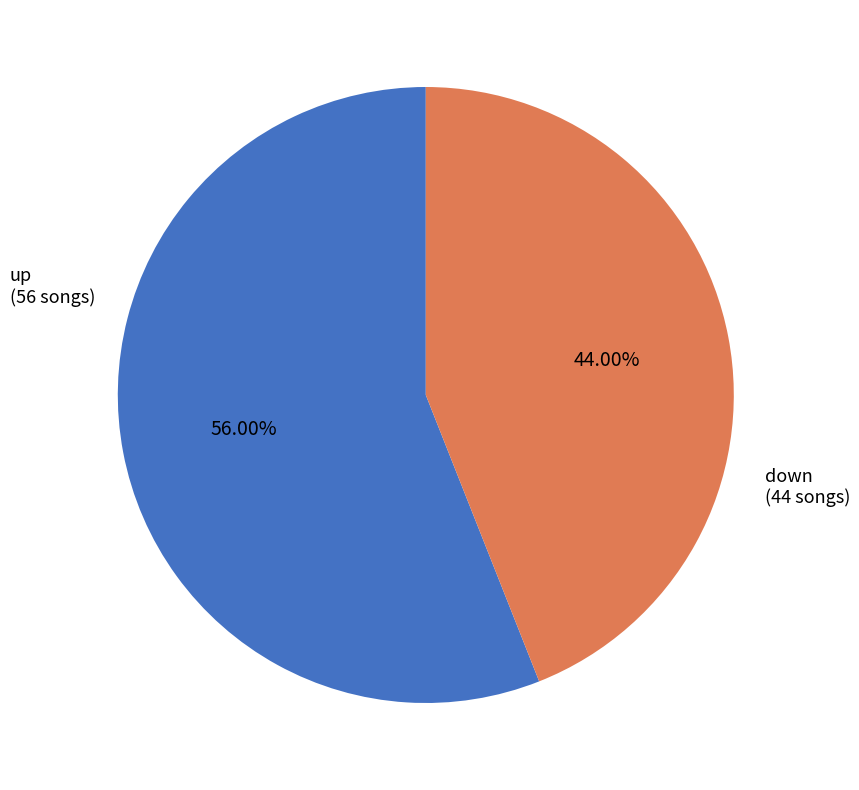

Is there a majority slice in this chart?

Yes